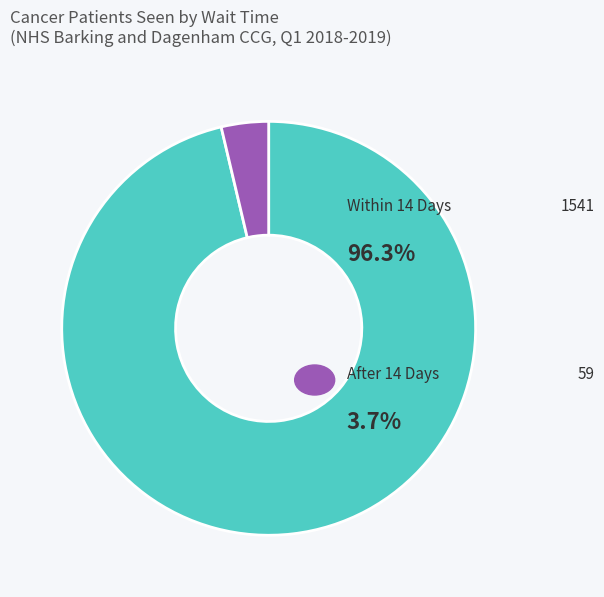

Is there any slice that represents more than half of the pie?

Yes